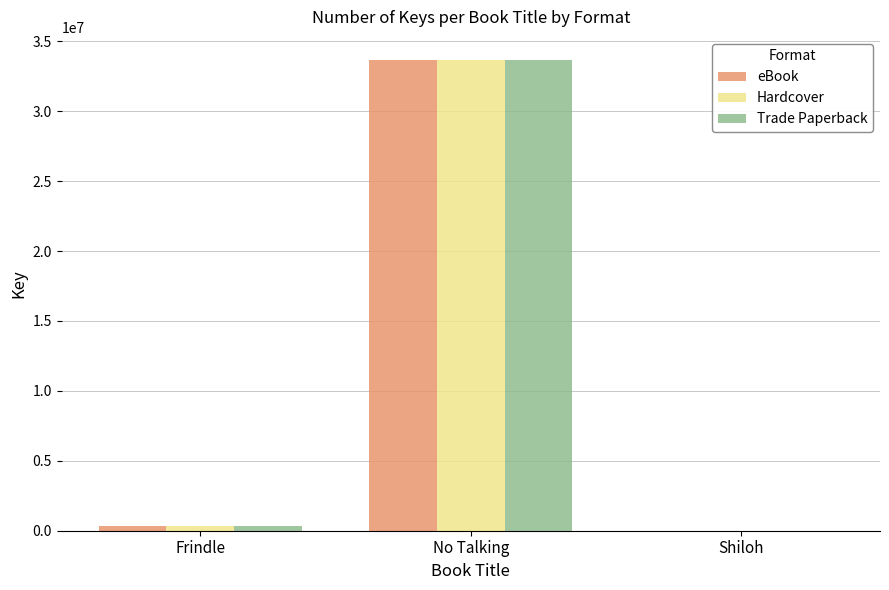

Which category has the highest value in the Hardcover series?

No Talking